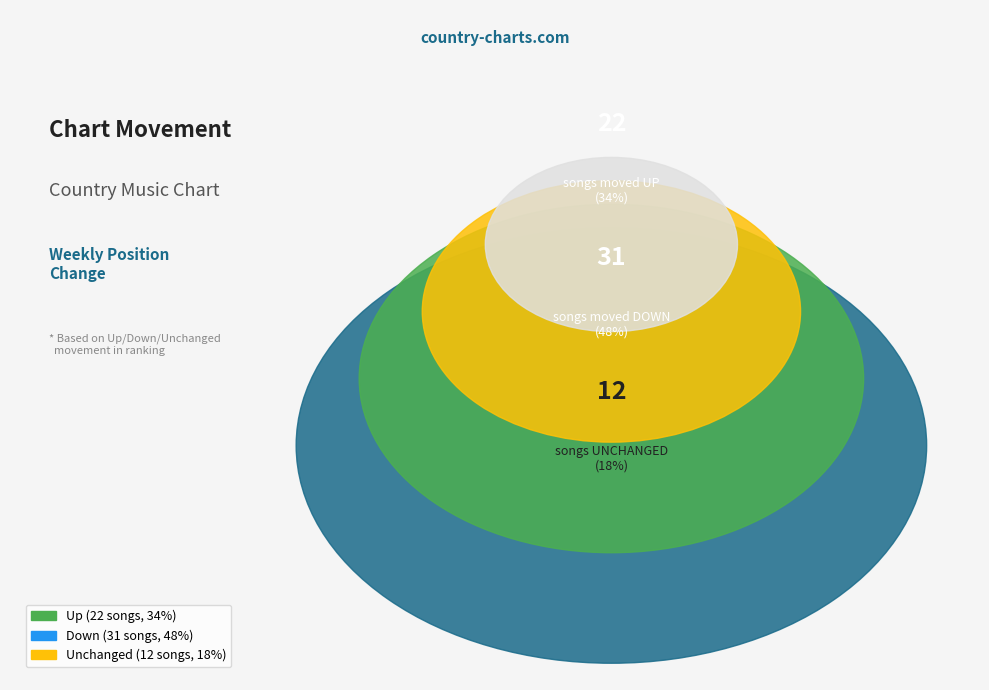

How many slices are in this pie chart?

3